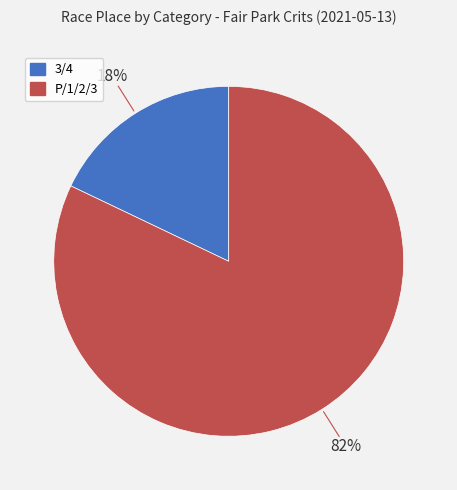

Is 3/4 the majority of the pie?

No